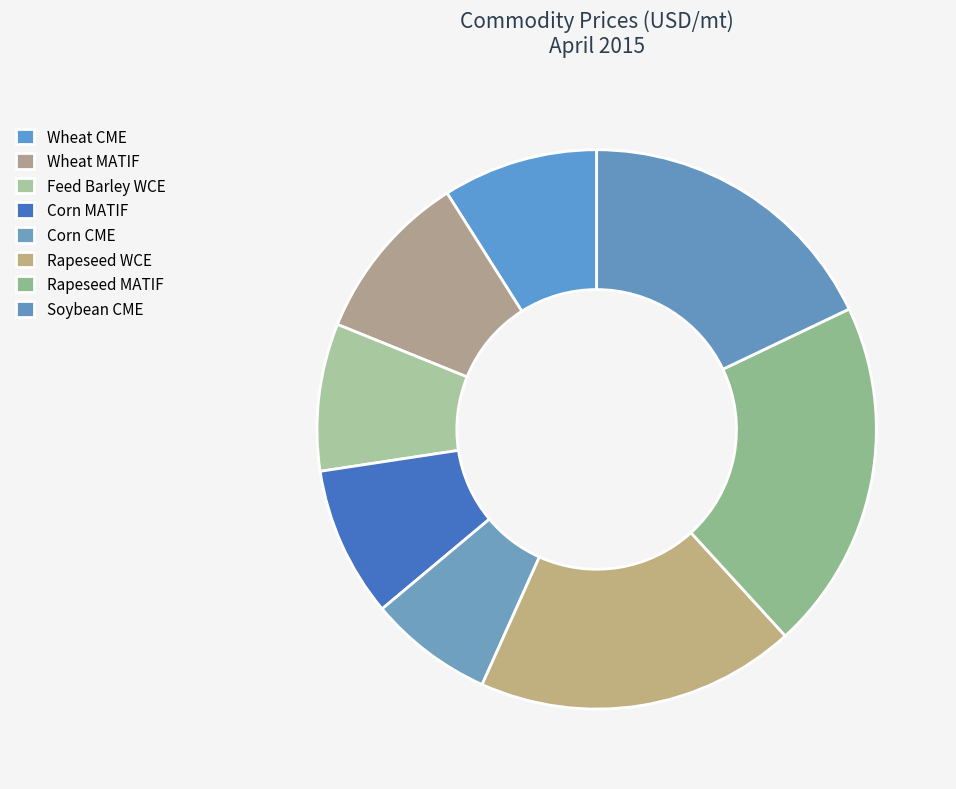

Does Rapeseed WCE account for over 50% of the chart?

No